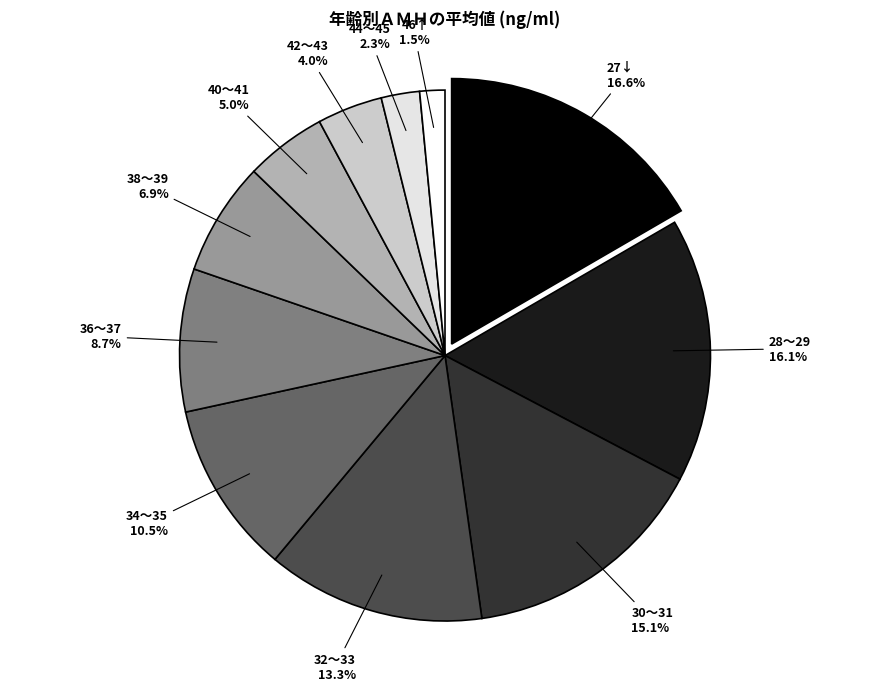

Does 42～43 represent more than half of the total?

No